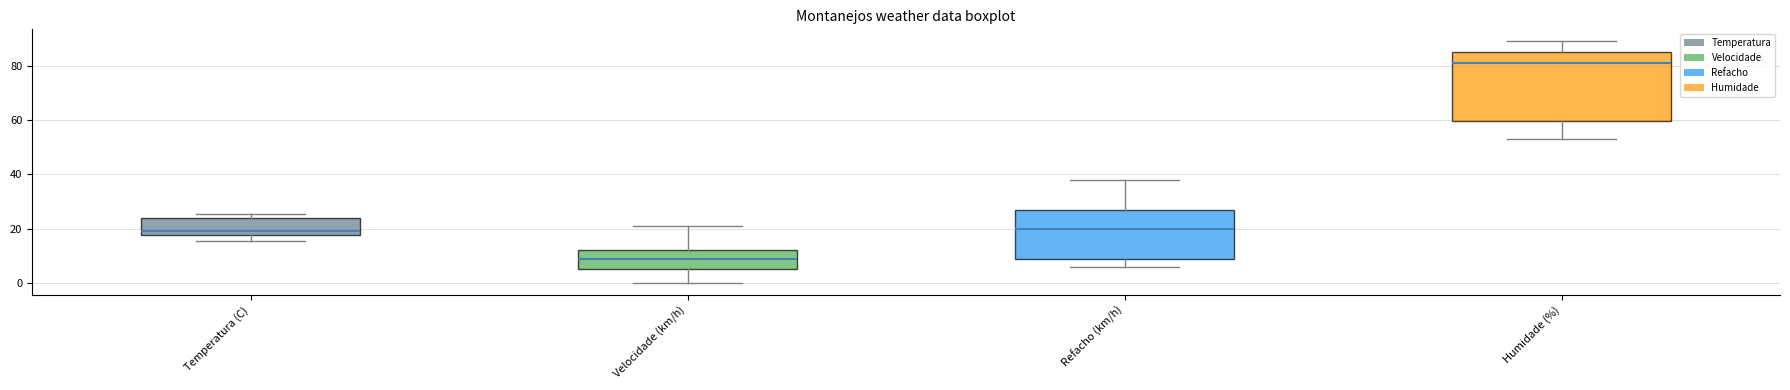

Reading left to right, transcribe this box plot: for each box, give where its median line is, the range the box spans, and where its two whiskers end, as read against the y-axis. The values are not printed on the chart, so give them approximately, as read against the axis.

Temperatura (C): median 20, box 18 to 24, whiskers 16 to 26
Velocidade (km/h): median 10, box 6 to 12, whiskers 0 to 22
Refacho (km/h): median 20, box 10 to 28, whiskers 6 to 38
Humidade (%): median 82, box 60 to 86, whiskers 54 to 90